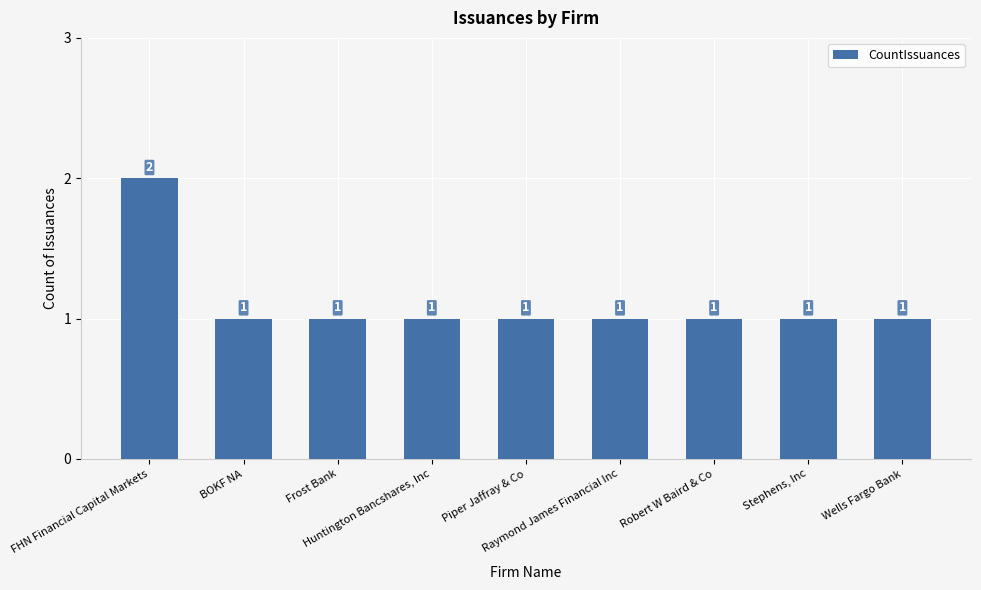

Reading left to right, what are all the values shown in this chart?

2	1	1	1	1	1	1	1	1